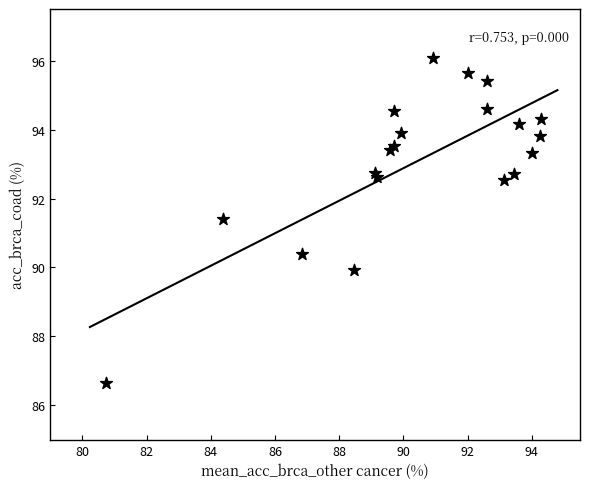

What Y value in the scatter plot is closest to 91?

91.4